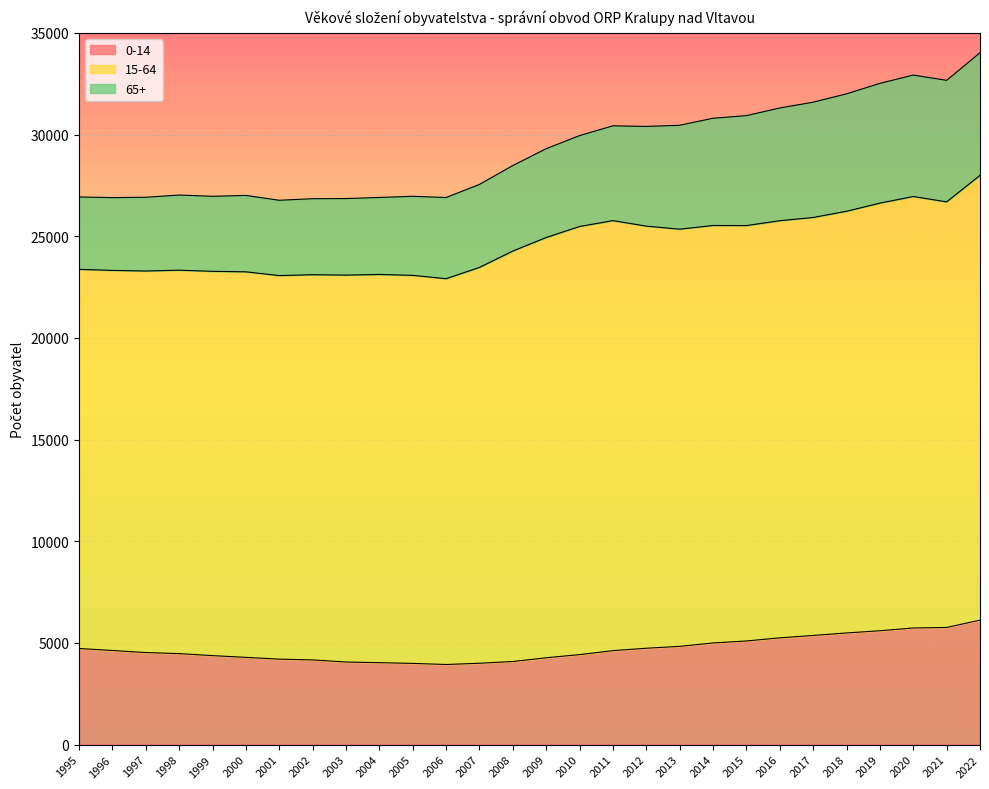

What is the highest value of the 0-14 series?

6121